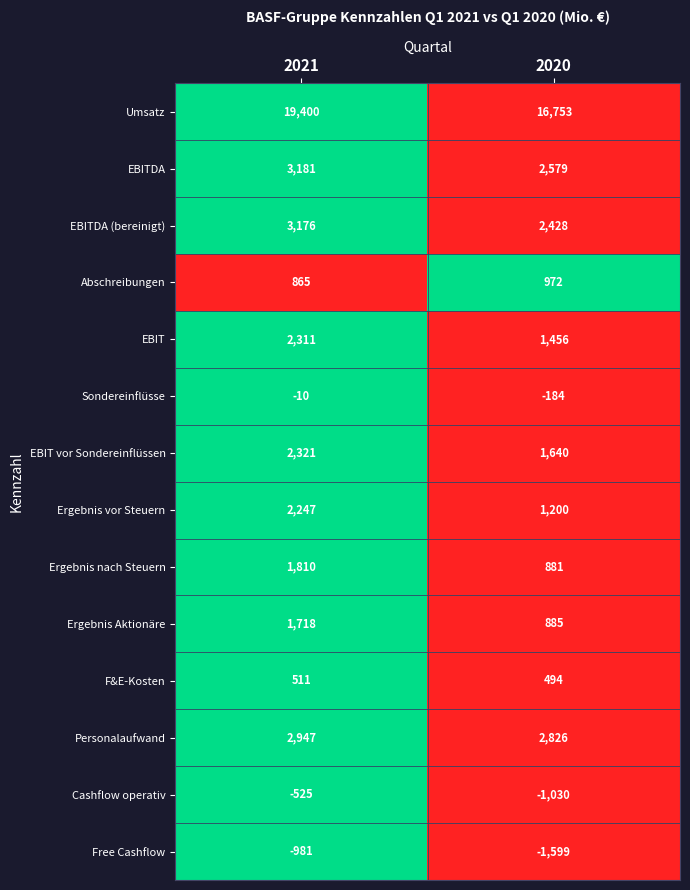

True or false: Personalaufwand has a value of 4314 at 2021.

False